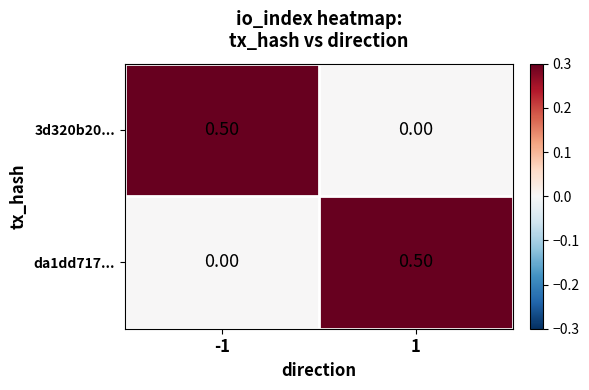

What is the total value across all series at 1?

0.5